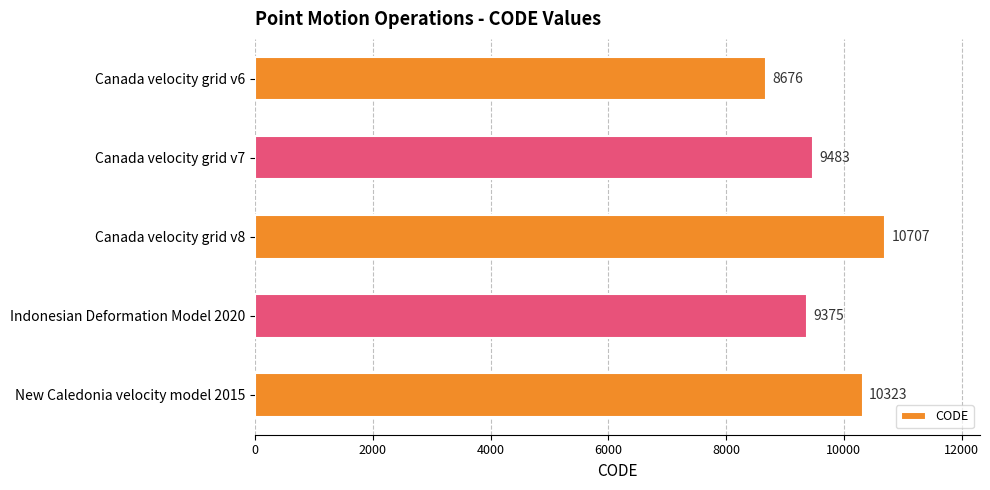

How many bars are there in total?

5